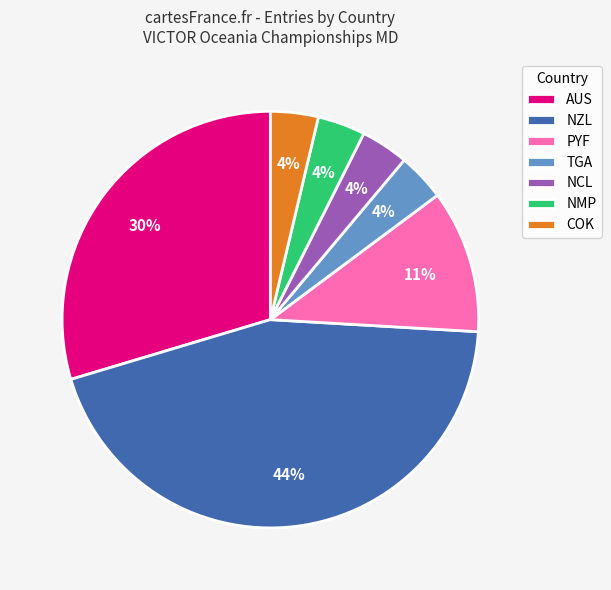

Approximately how many times larger is the value at TGA compared to COK?

1.0